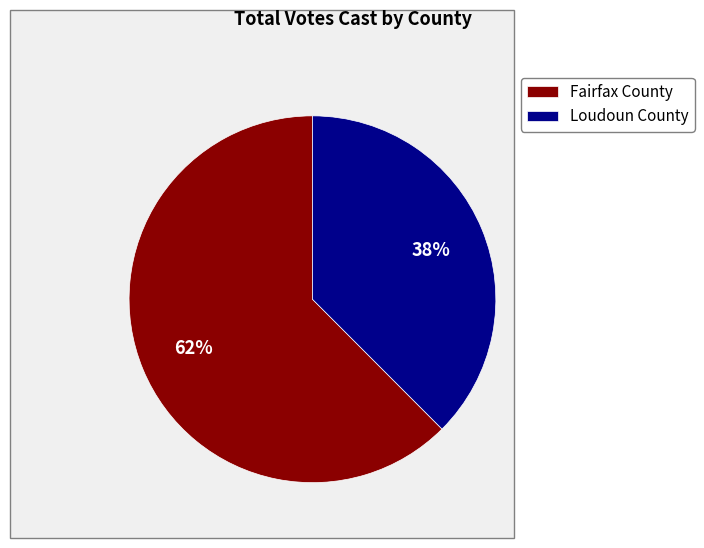

Count the number of slices in the pie.

2